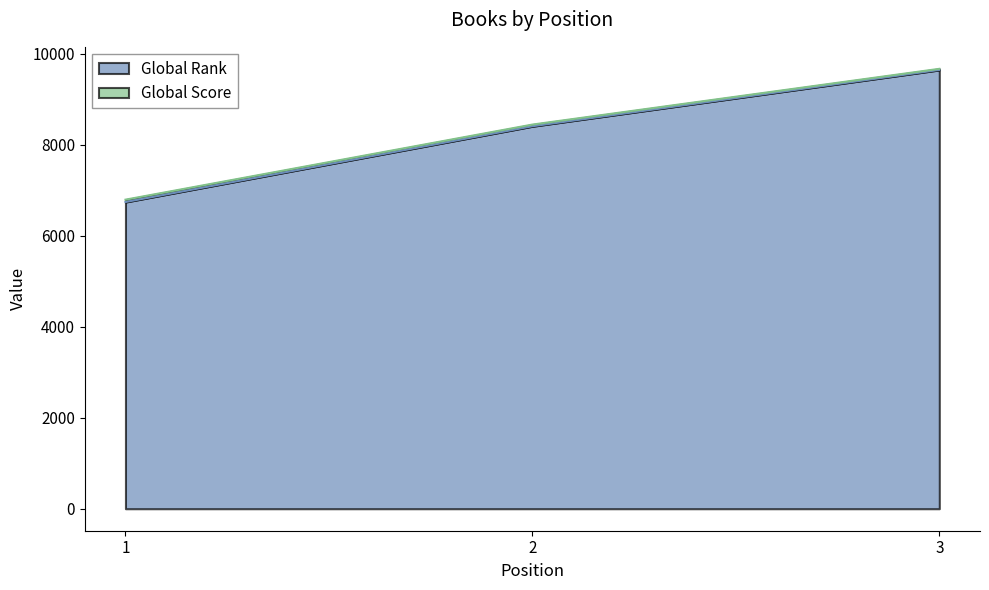

What is the approximate value of Global Rank at 2?

8405